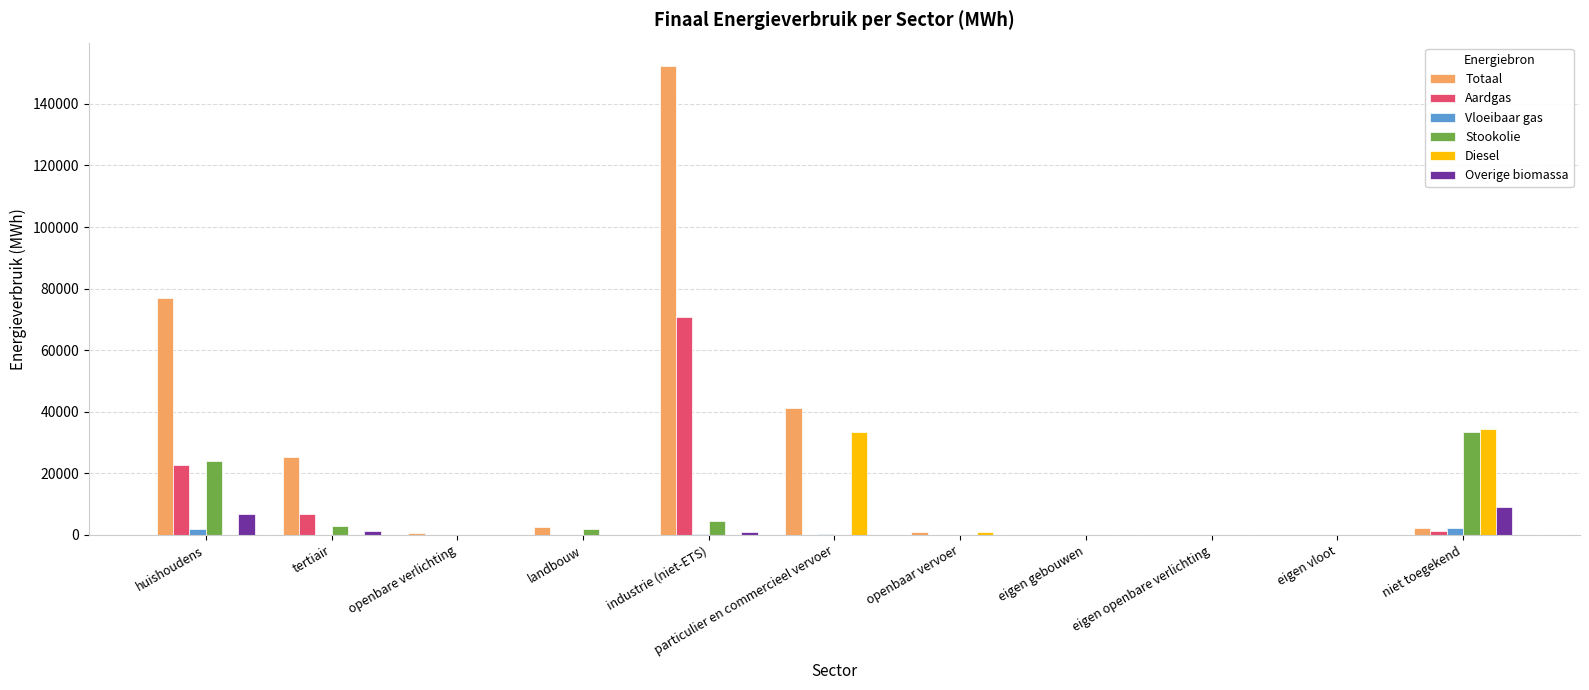

Are the bars horizontal?

No